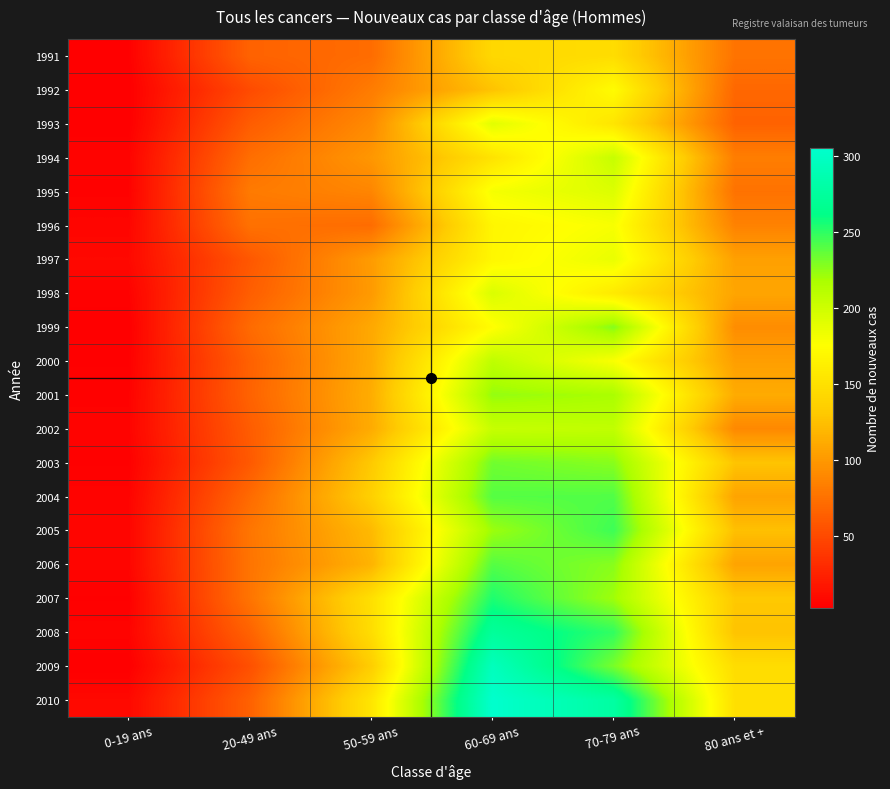

Which category has the highest value across all series?

60-69 ans